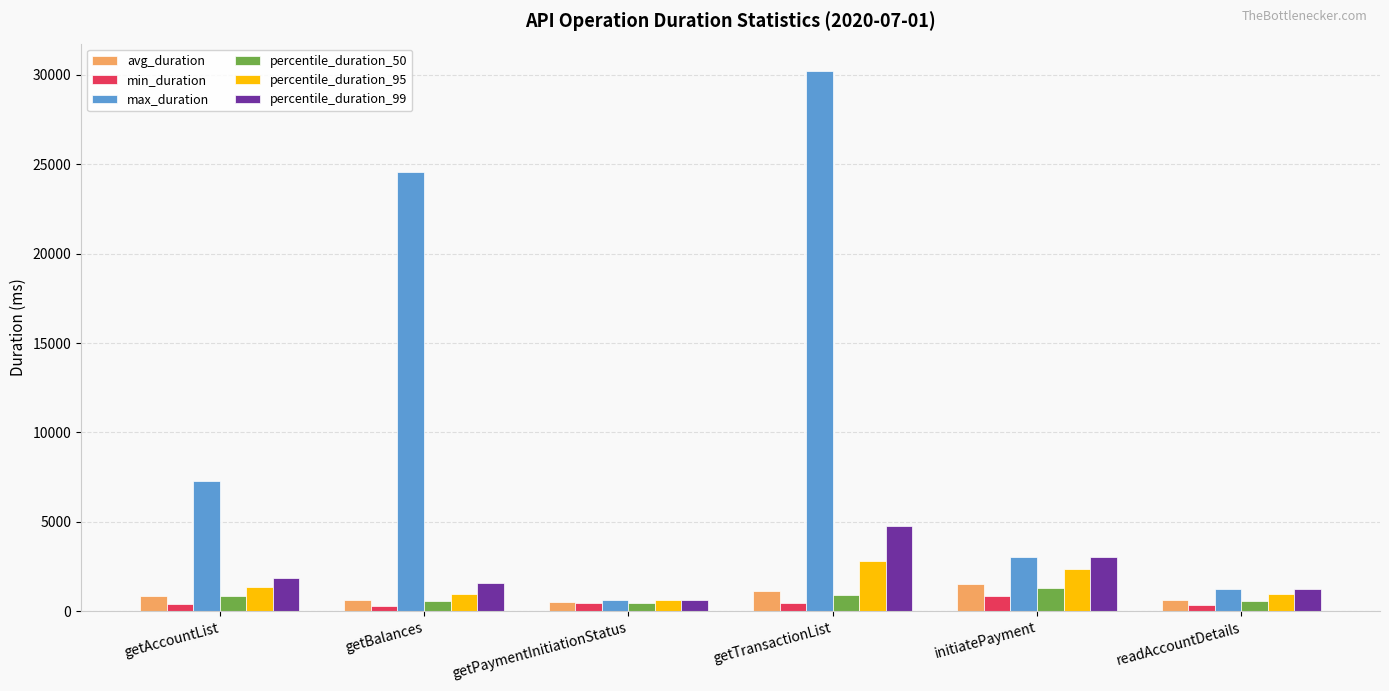

What is the total value across all series at readAccountDetails?

4960.9